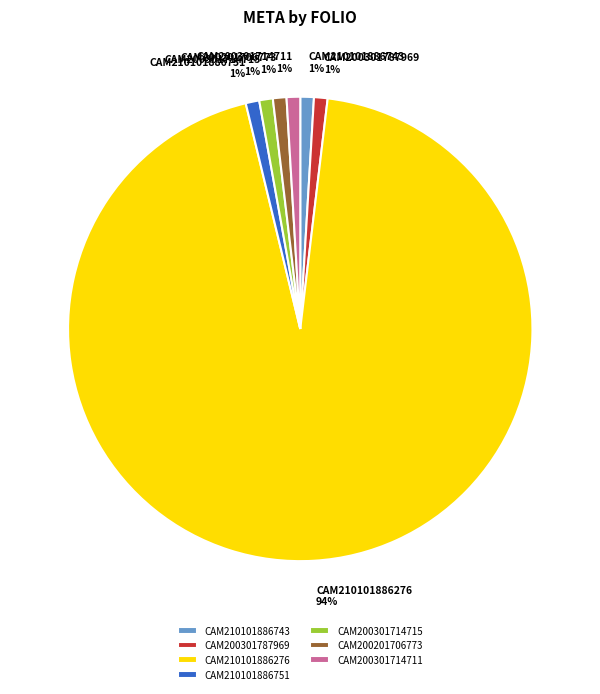

To the nearest percent, what percentage of the pie is CAM200301714711?

1%